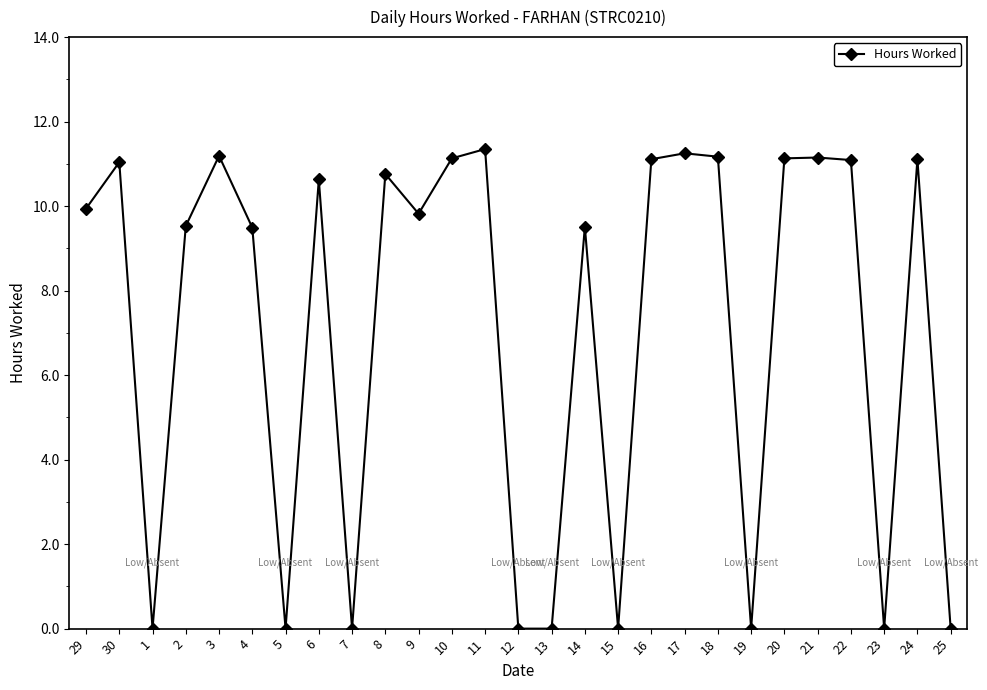

How many data points are above 9?

18